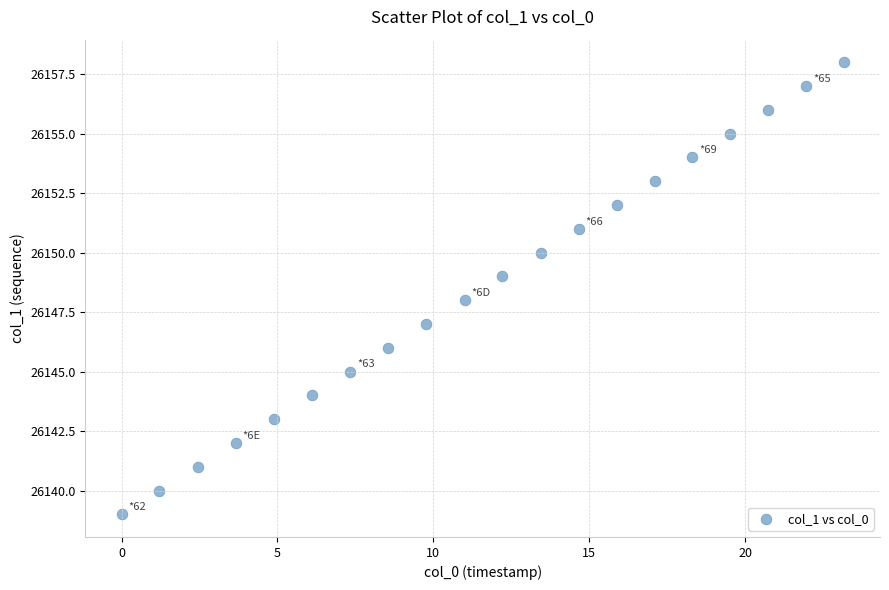

How many points are shown in the scatter plot?

20